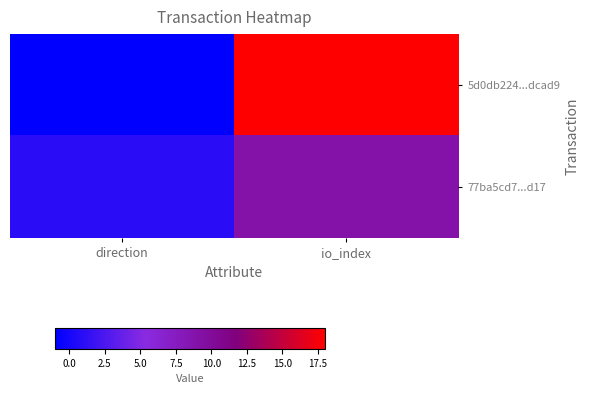

Reading right to left, list all the values displayed in this chart.

5d0db224...dcad9: io_index=18	direction=-1
77ba5cd7...d17: io_index=9	direction=1